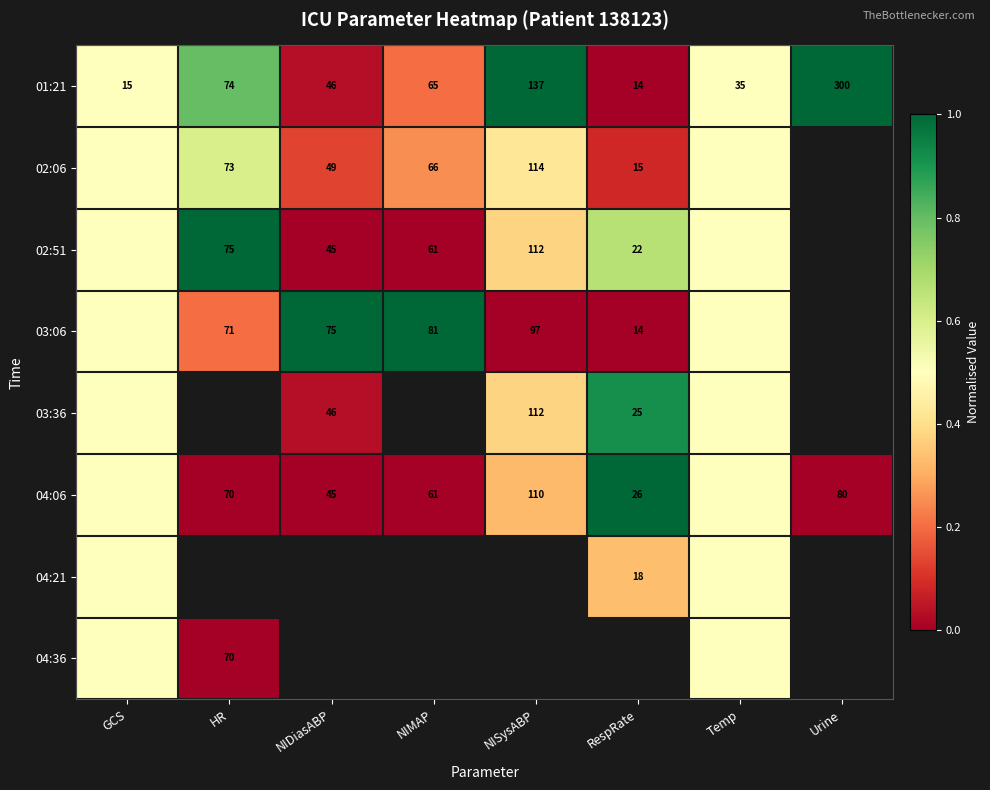

What is the approximate value of 01:21 at NISysABP?

137.0